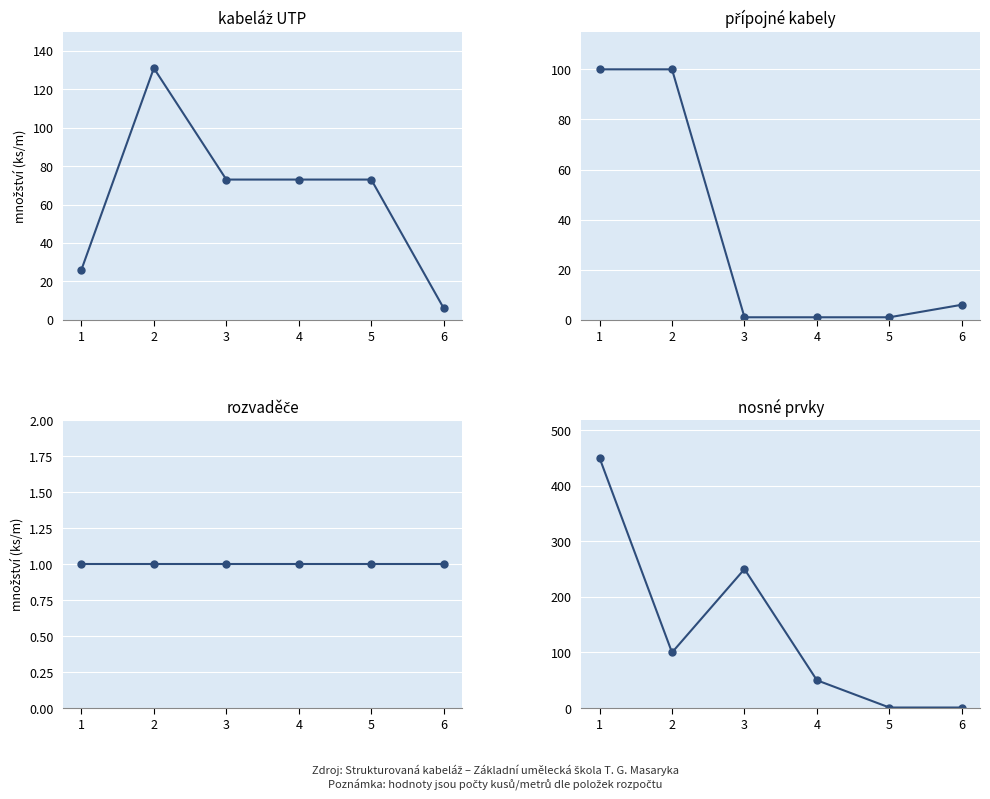

At which category does the chart reach its minimum across all series?

3